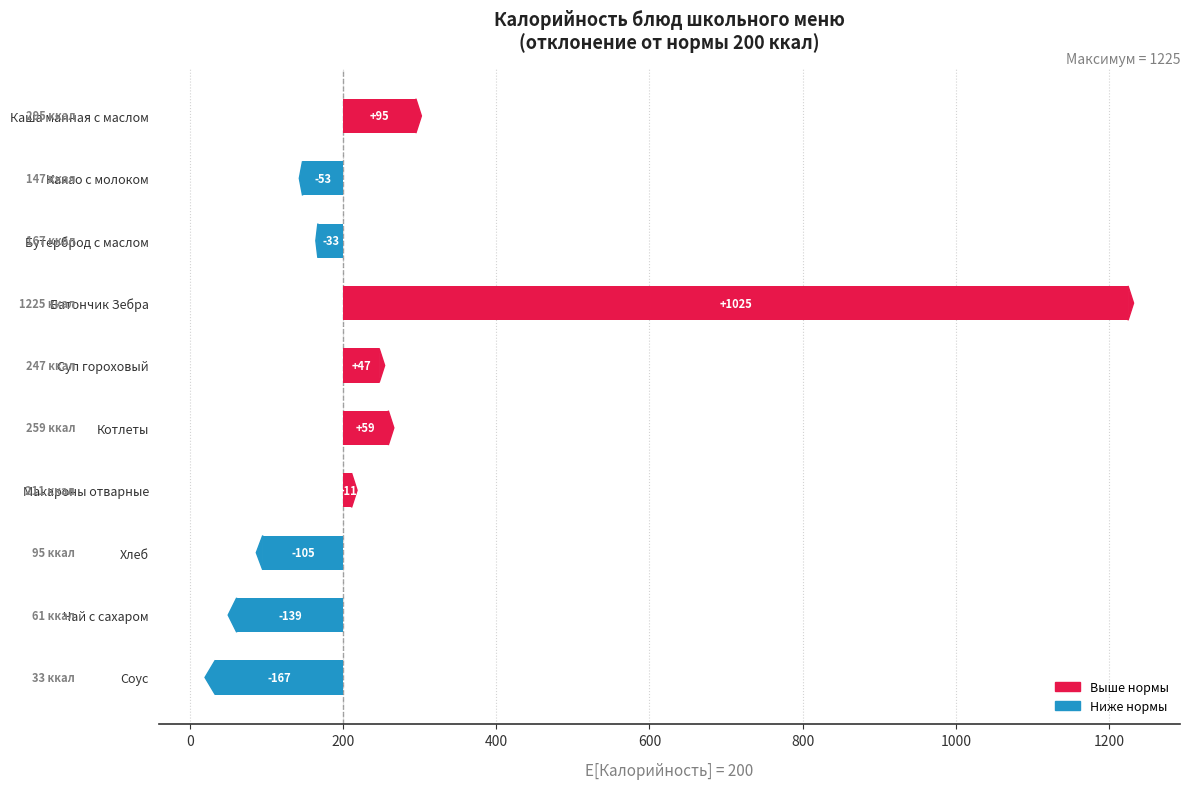

Are the bars grouped side by side (vs. stacked)?

Yes